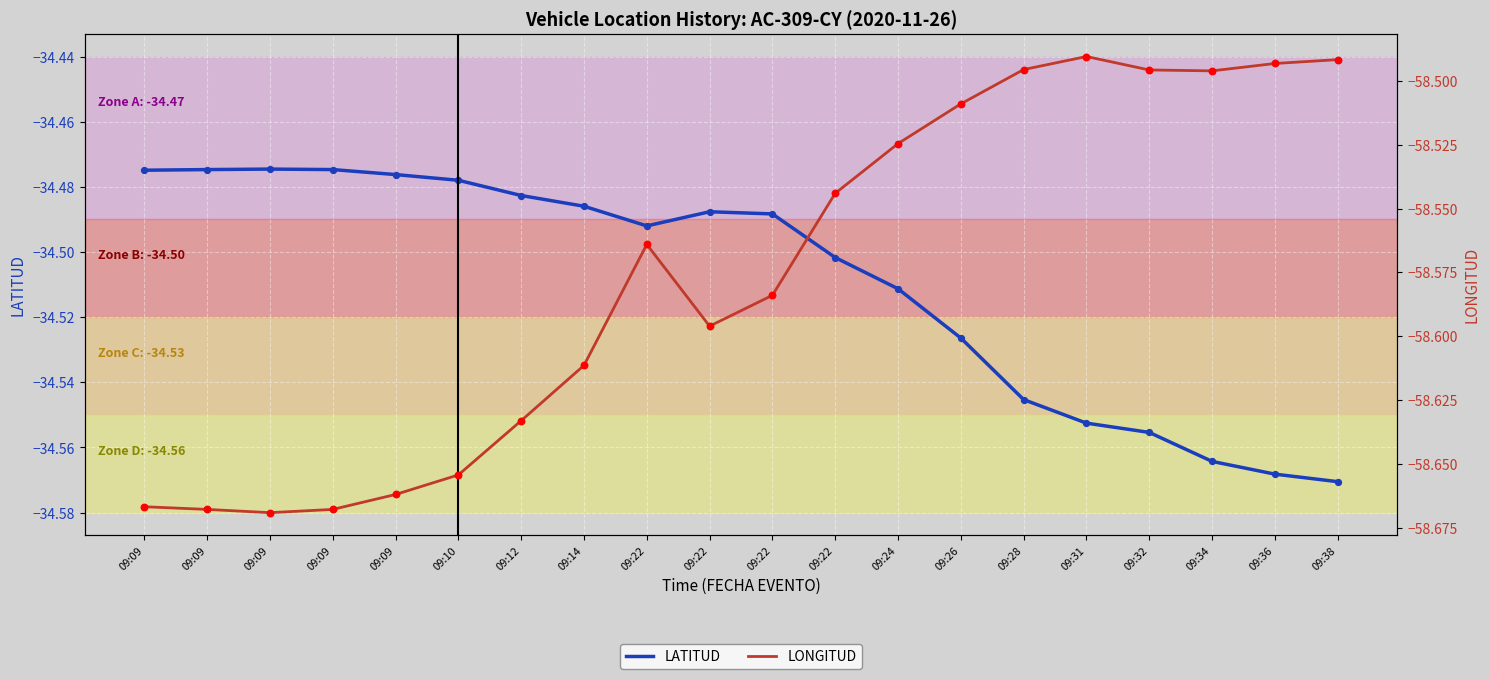

Which series contains the highest Y value?

LATITUD